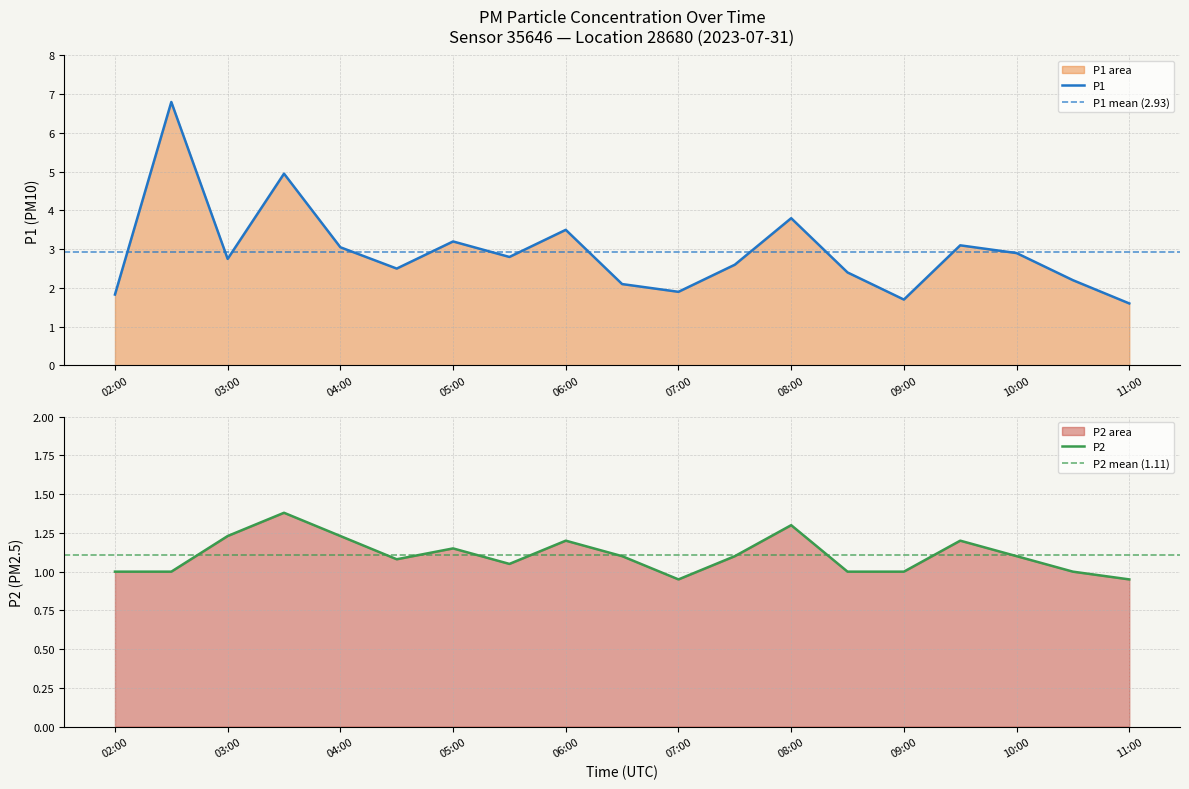

How many categories are shown in the chart?

19